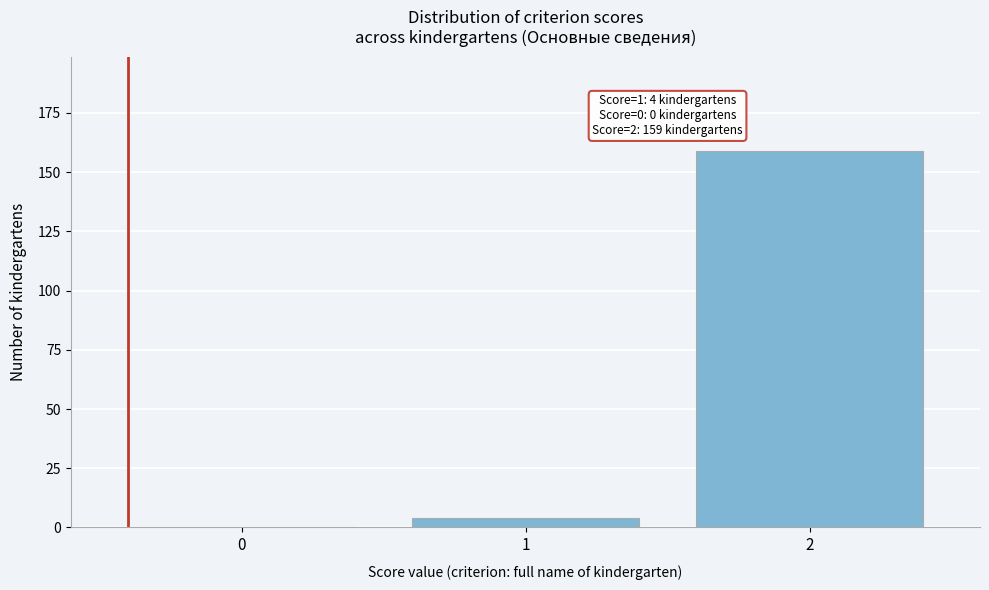

Reading left to right, transcribe all the data shown in this chart.

0=0	1=4	2=159